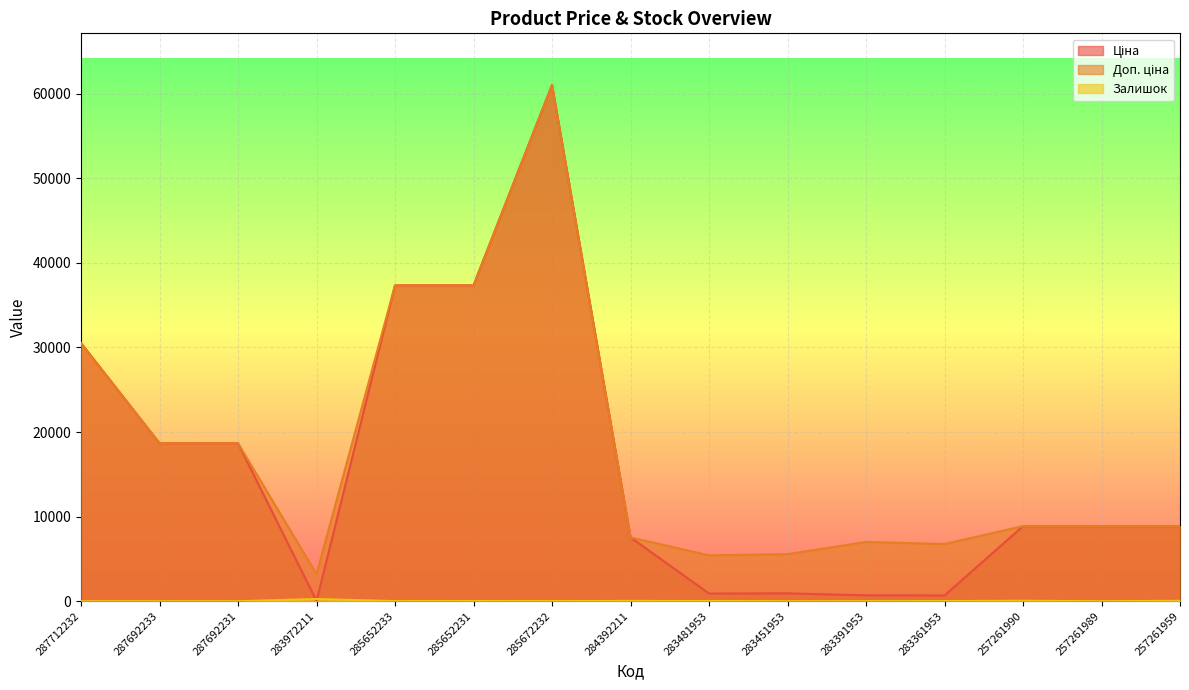

What position from the left is 287712232?

1